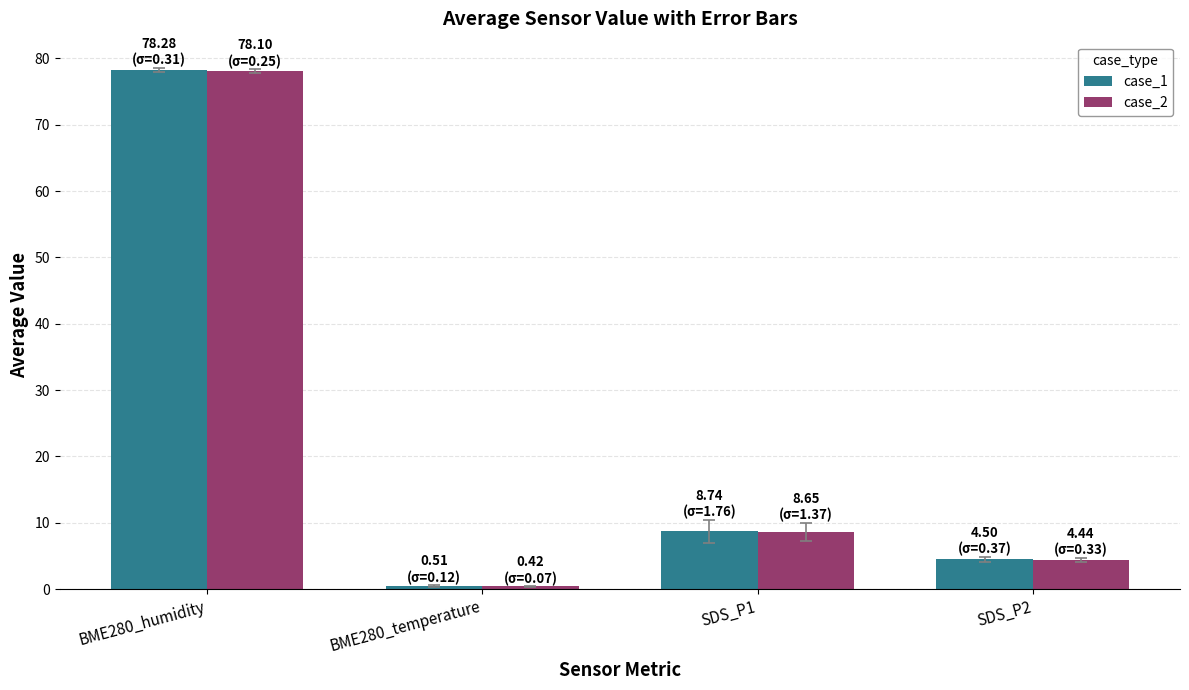

What is the label of the 3rd bar from the right?

BME280_temperature